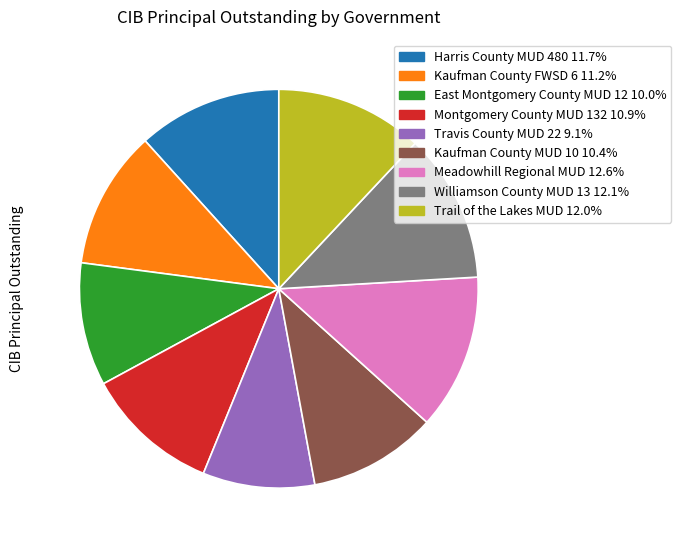

Does Kaufman County MUD 10 10.4% represent more than half of the total?

No